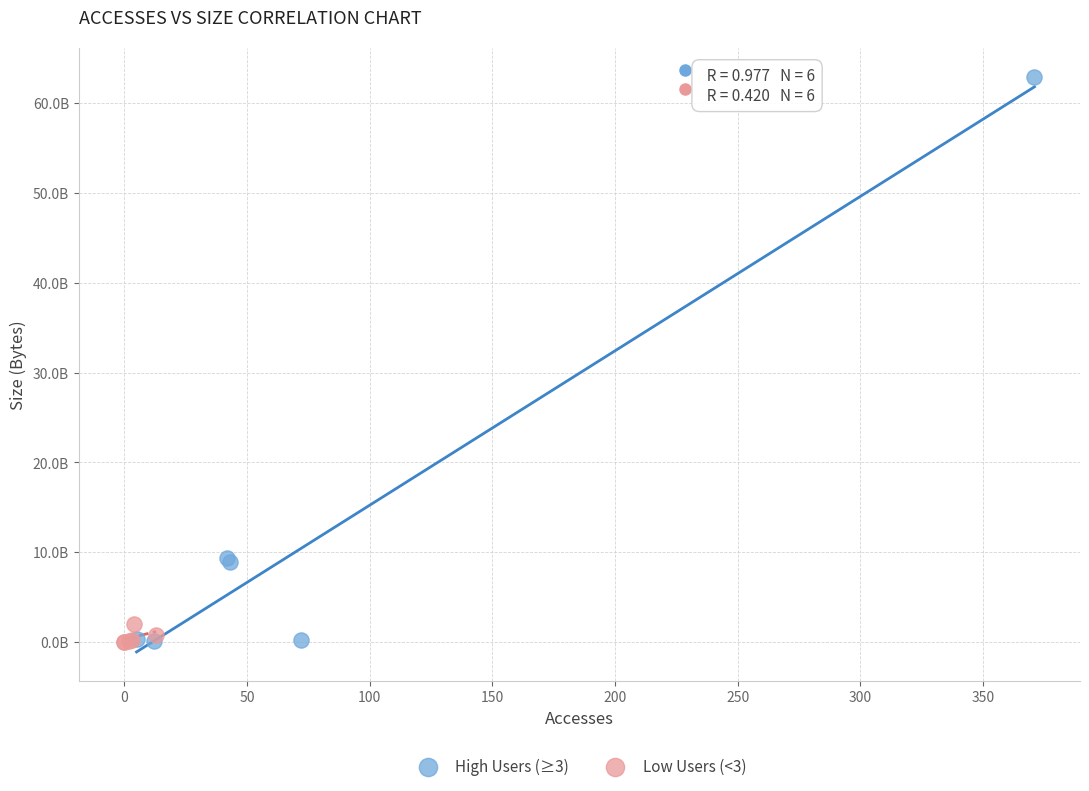

Which series reaches the maximum Y coordinate?

High Users (≥3)